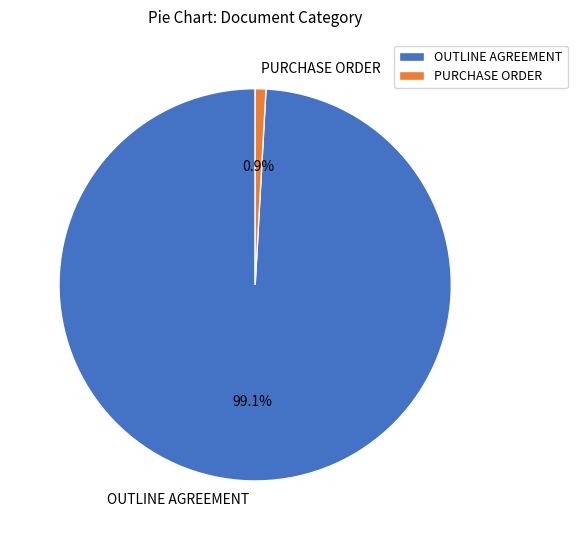

Rank the categories by value from lowest to highest.

PURCHASE ORDER, OUTLINE AGREEMENT